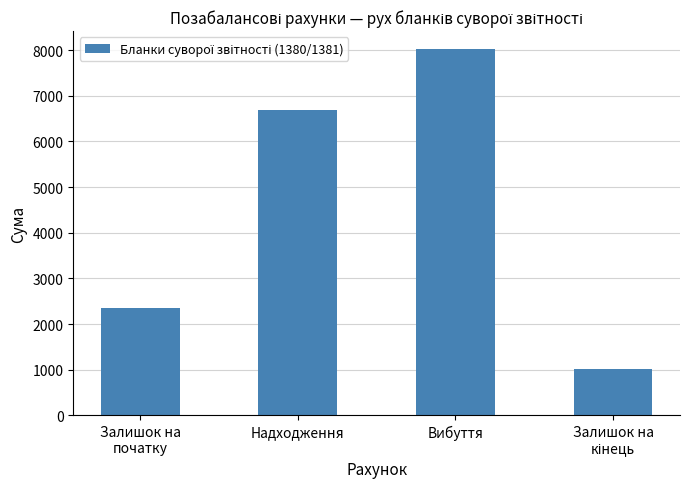

Are the bars grouped side by side (vs. stacked)?

No